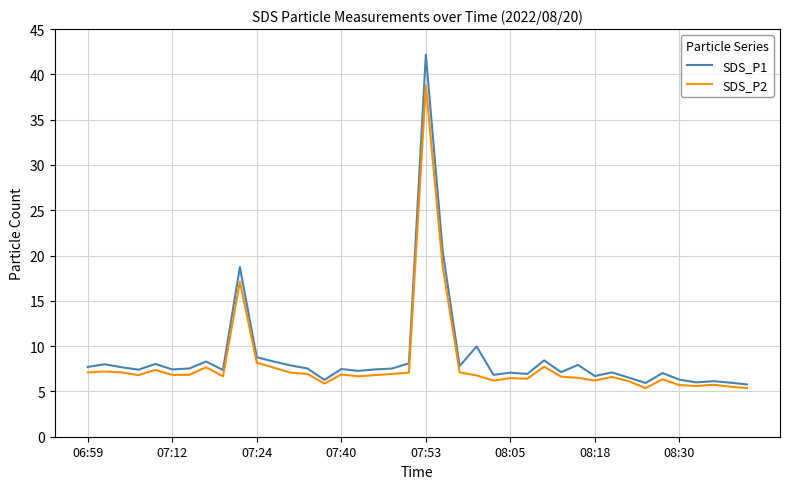

True or false: SDS_P2 has more than 0 interior local peaks.

True